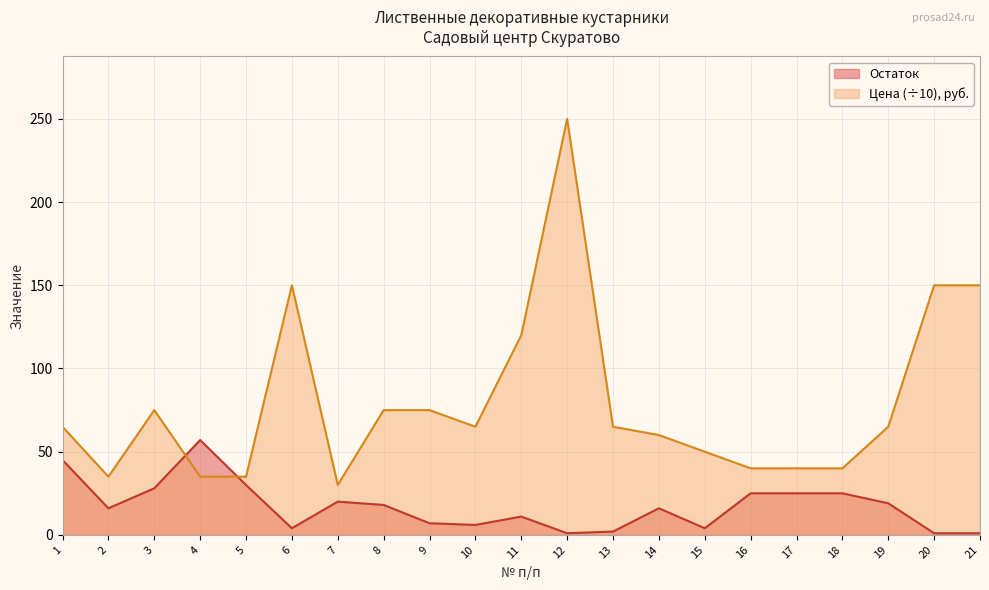

Which category has the lowest value across all series?

12